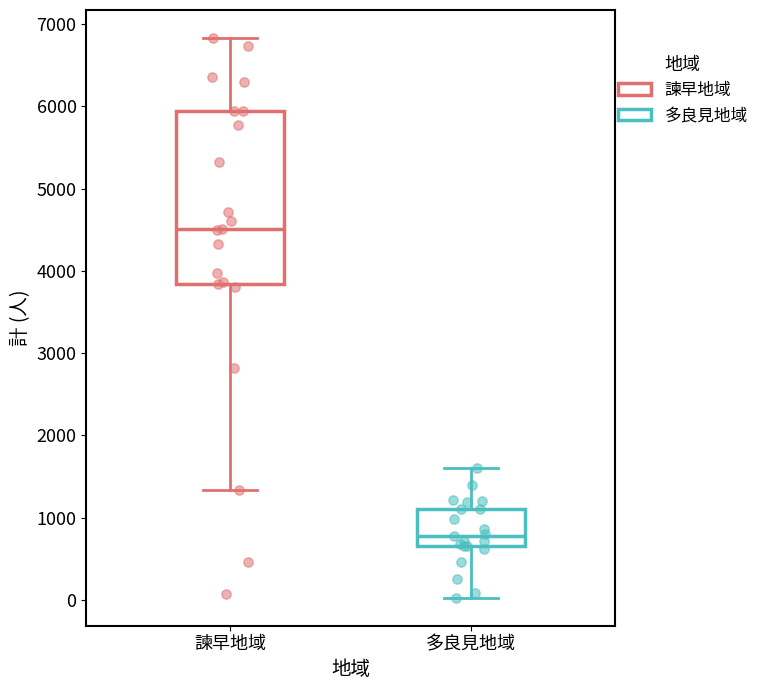

Reading left to right, read every box against the y-axis: the position of its median line, the range the box covers, and the ends of its whiskers. The values are not printed on the chart, so give them approximately, as read against the axis.

諫早地域: median 4500, box 3800 to 5900, whiskers 1300 to 6800
多良見地域: median 800, box 700 to 1100, whiskers 0 to 1600